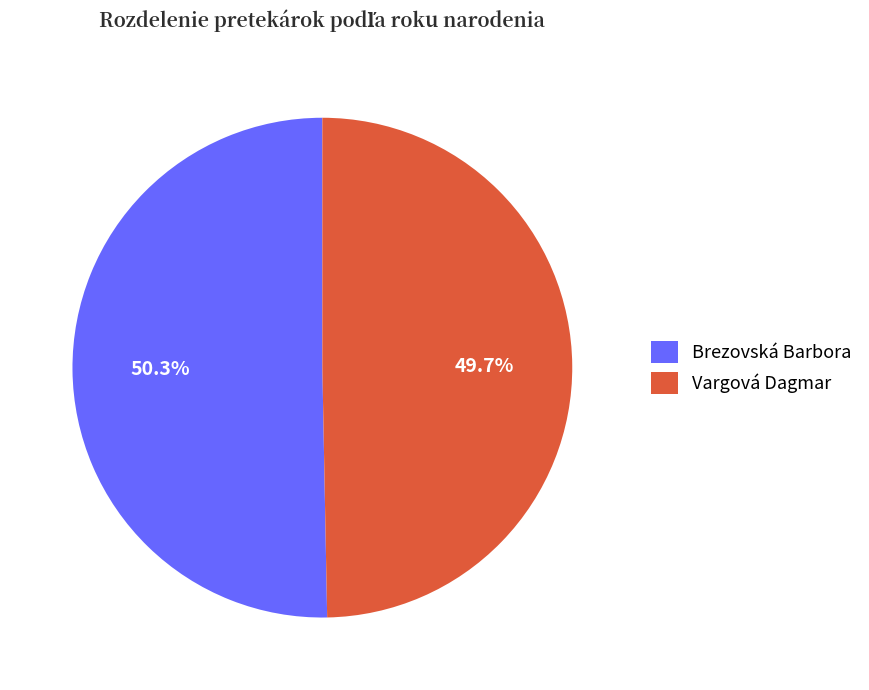

True or false: Brezovská Barbora accounts for 50% of the total.

True